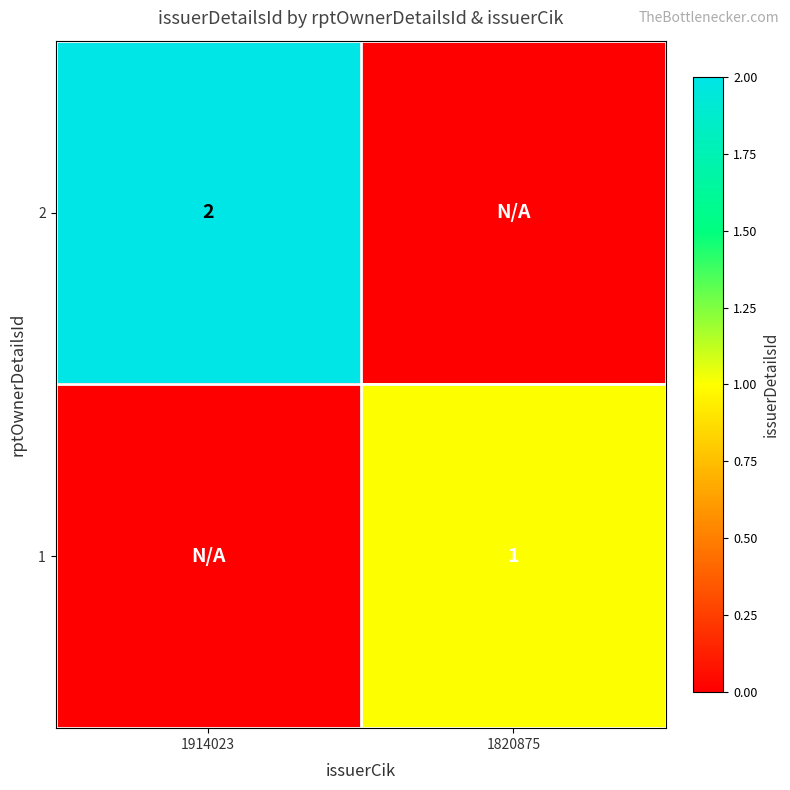

How many distinct data groups are displayed?

2